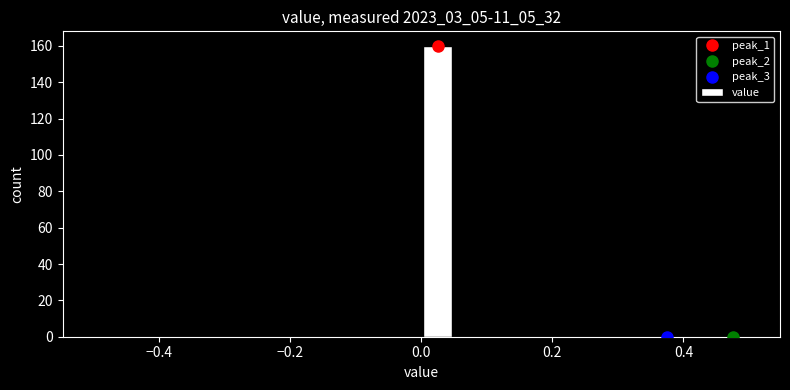

Around what value on the x-axis is the tallest bar? Give the approximate position of its centre, as read against the axis.

0.02